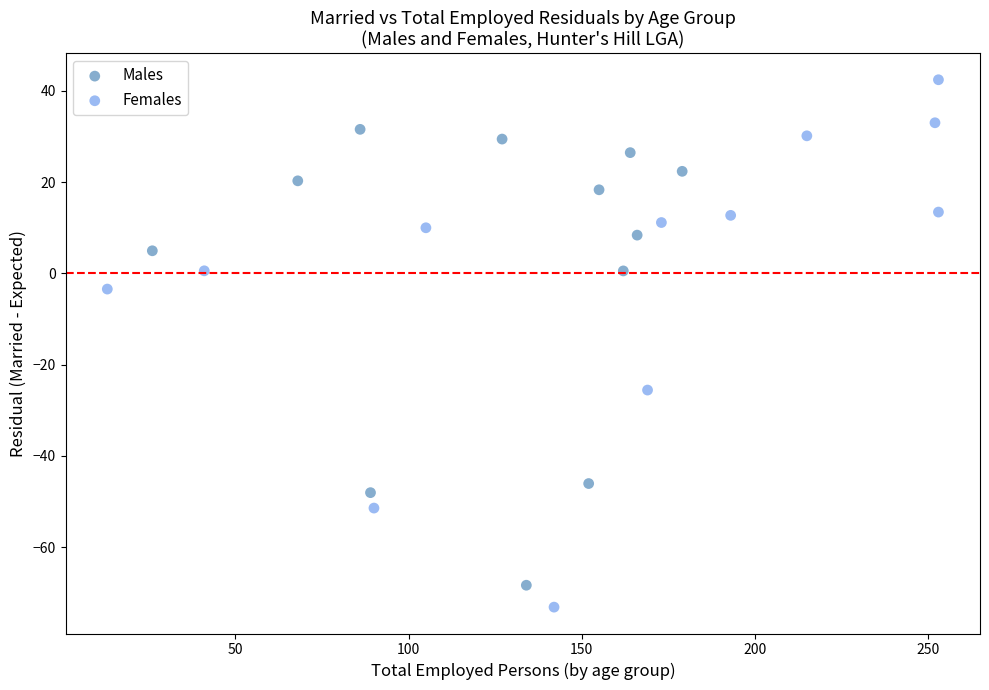

Which series reaches the maximum Y coordinate?

Females